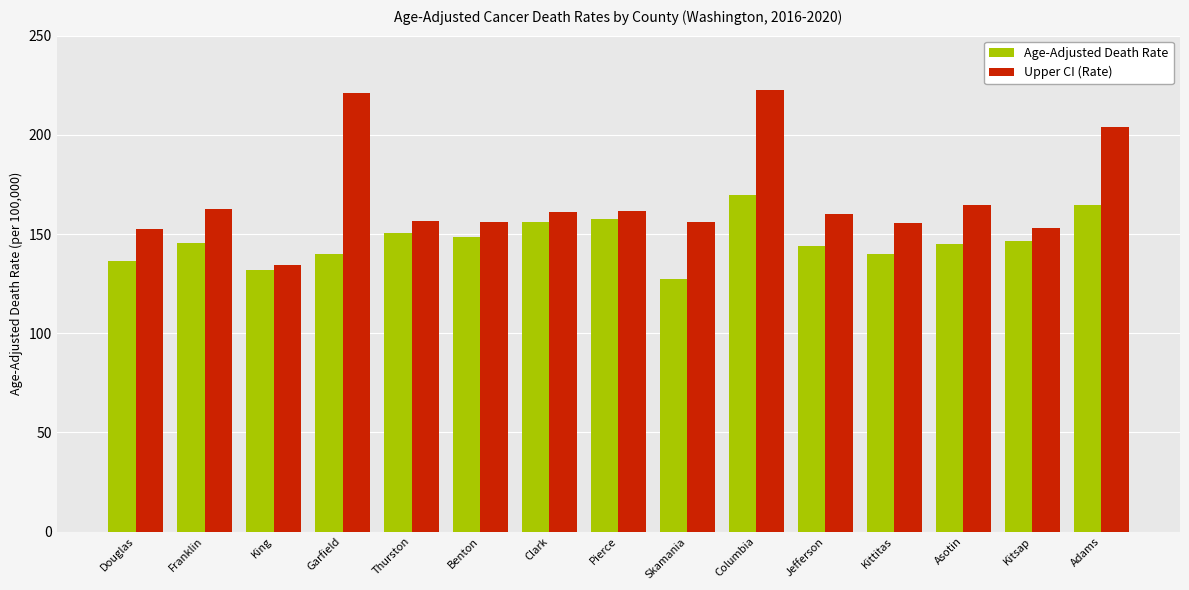

Are the bars grouped side by side (vs. stacked)?

Yes